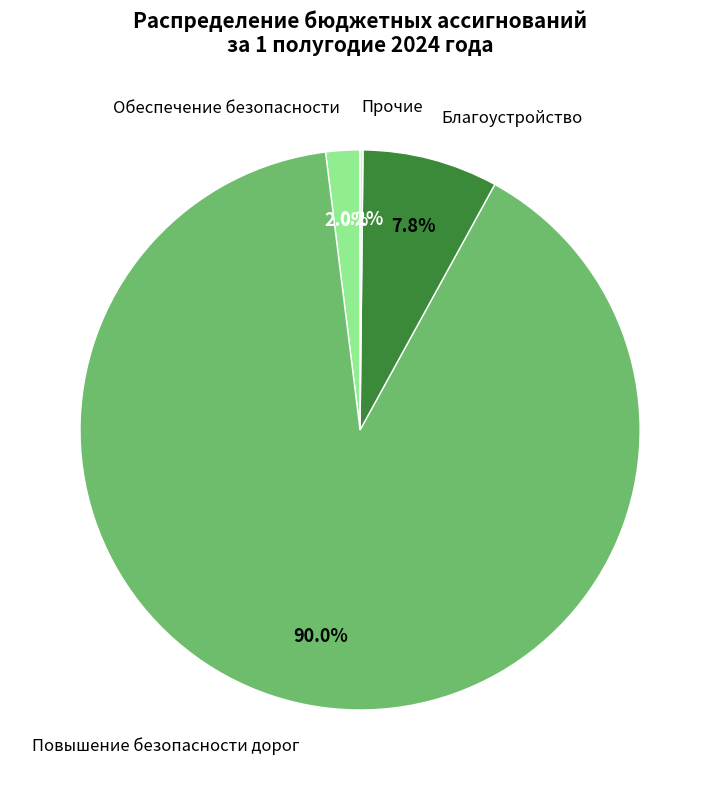

Does Повышение безопасности дорог represent more than half of the total?

Yes